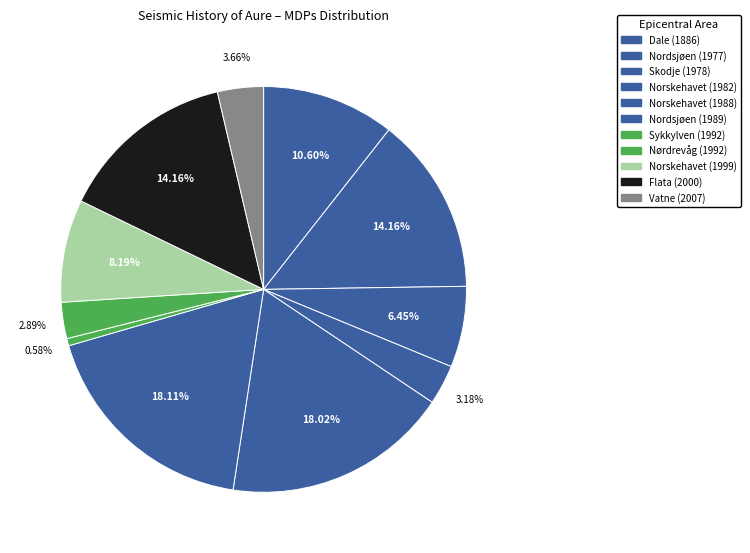

Which slice is the smallest?

Sykkylven (1992)